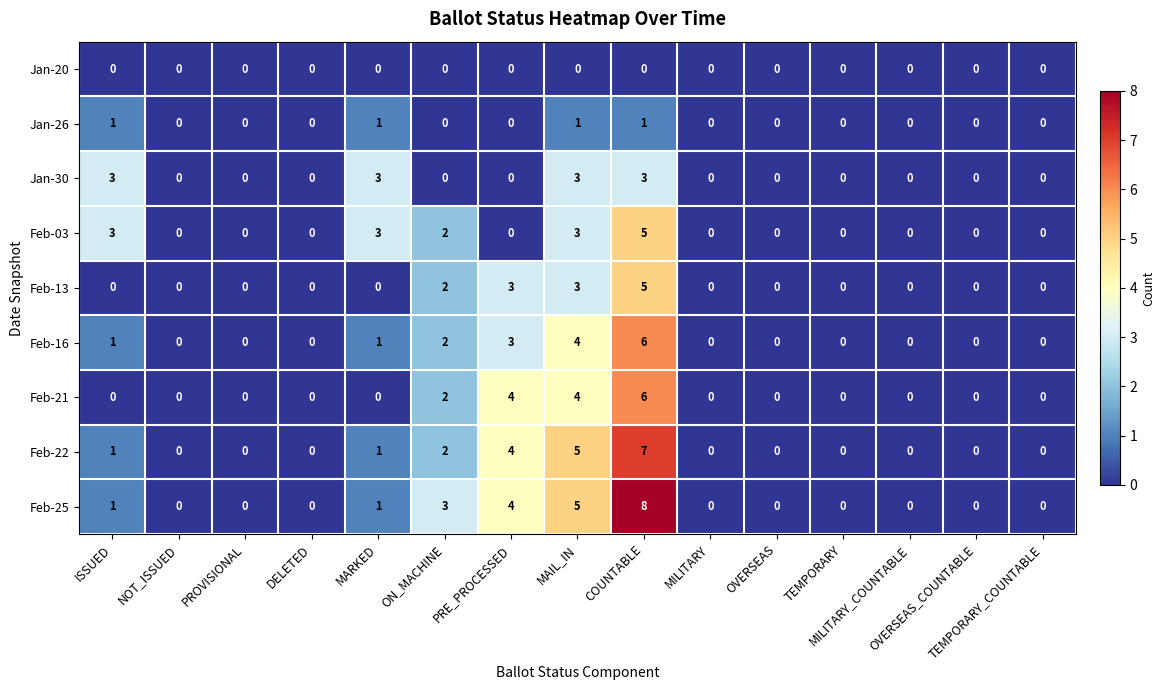

At how many categories does at least one series exceed 1?

6